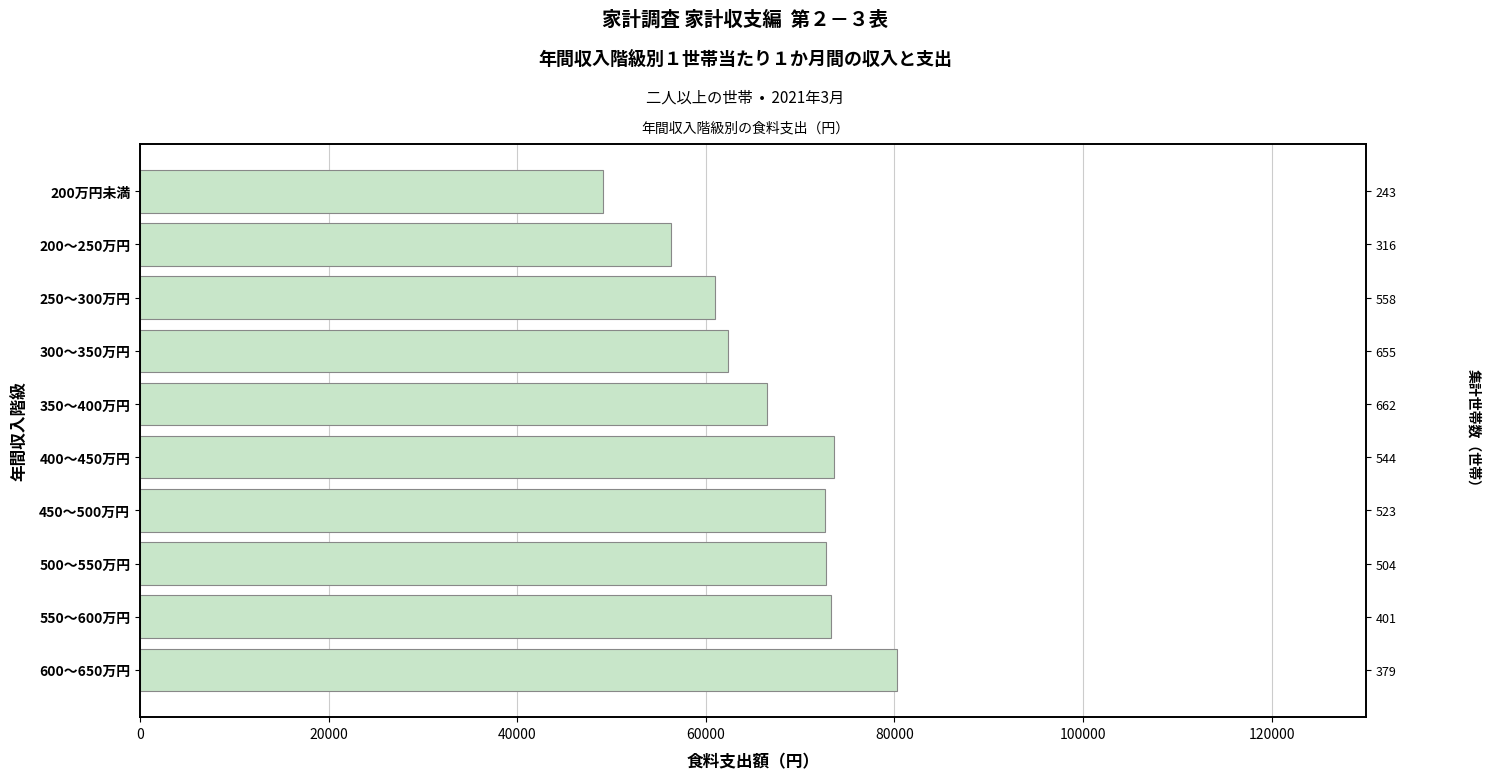

The value at 600～650万円 is 121702. True or false?

False